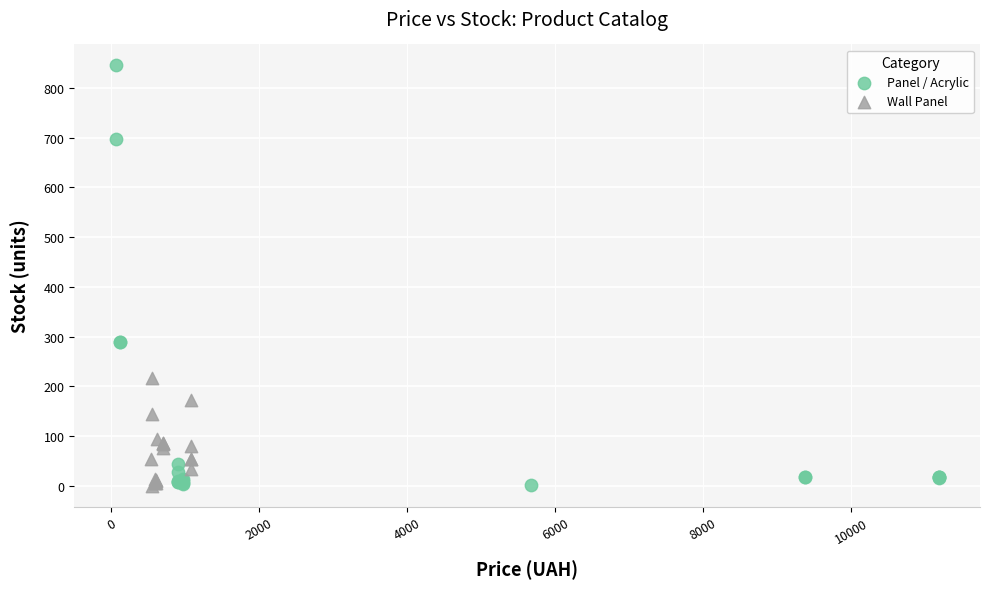

Which series reaches the maximum Y coordinate?

Panel / Acrylic